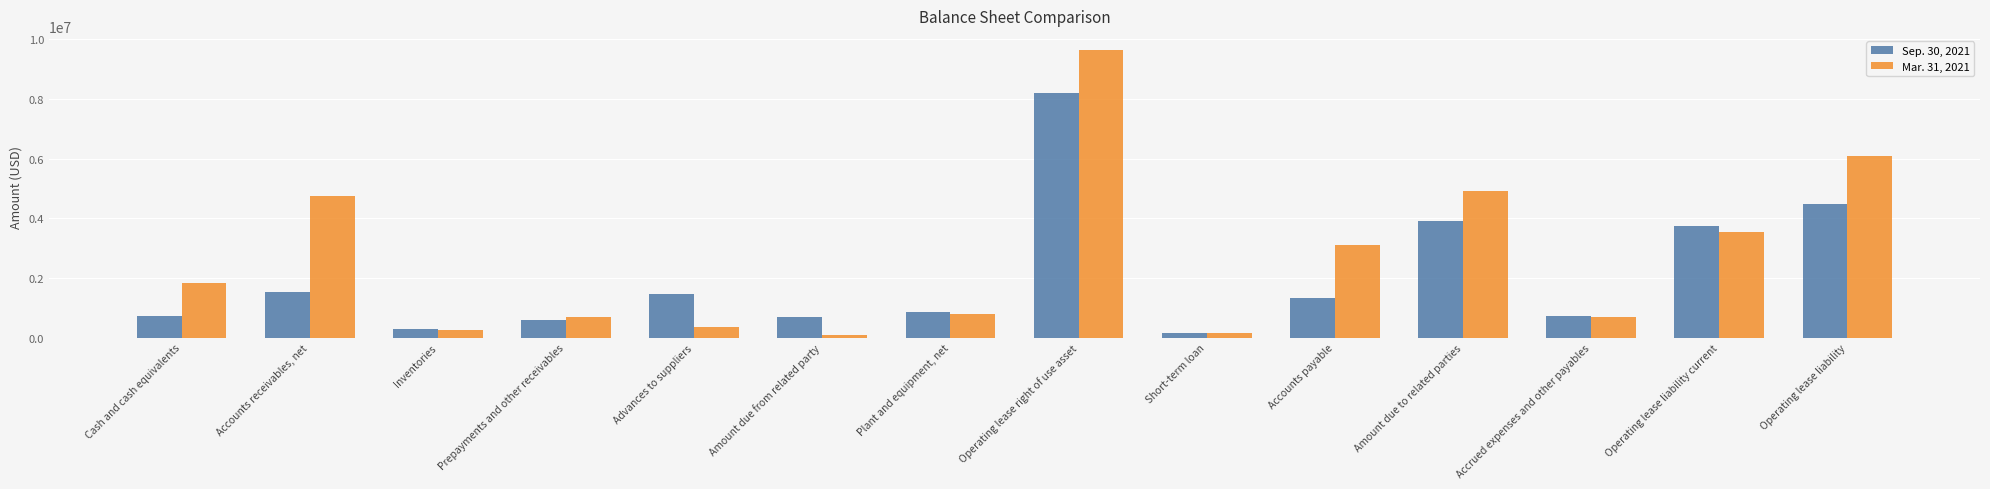

Where does the Sep. 30, 2021 series first go above 1320116?

Accounts receivables, net